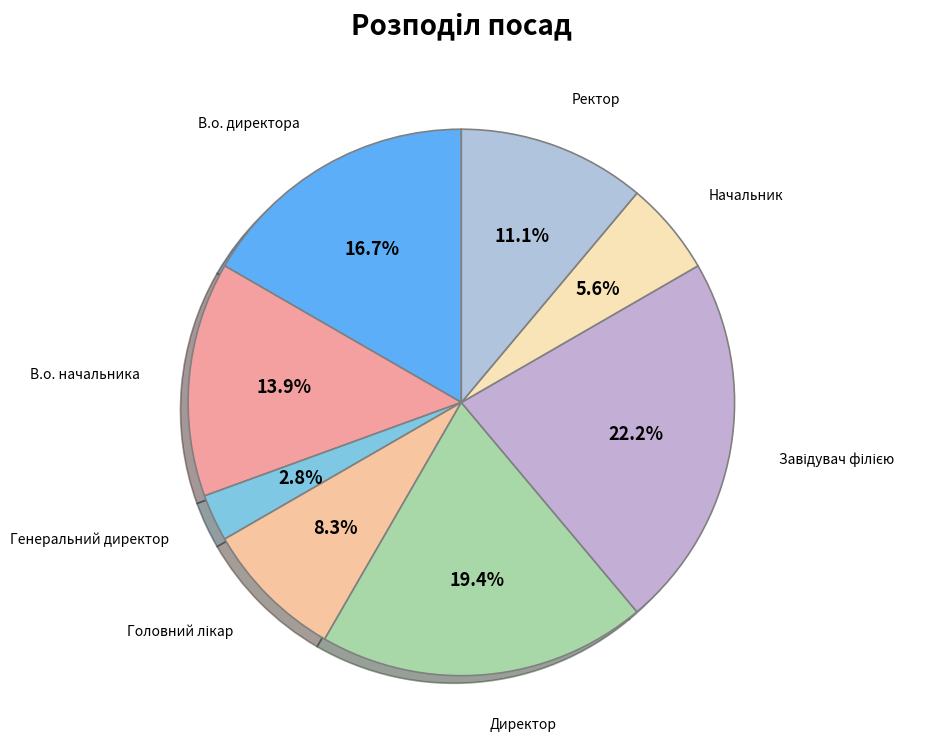

What is the smallest slice in the pie chart?

Генеральний директор